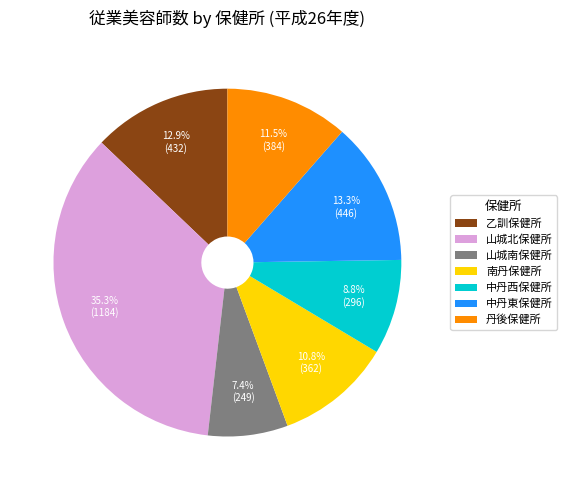

Is it true that 中丹東保健所 is 25% of the pie?

False